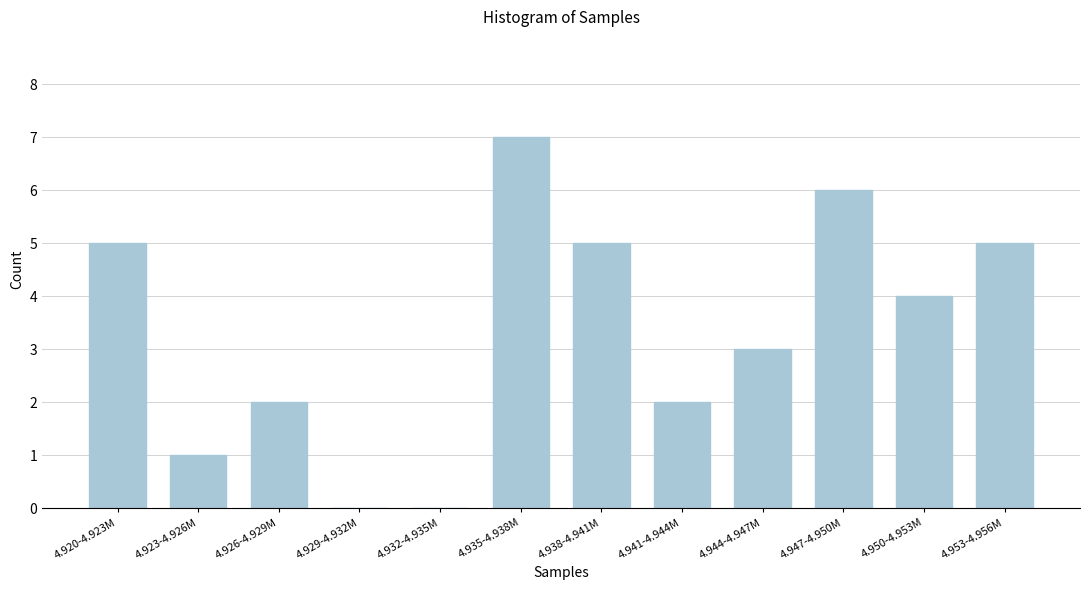

Reading left to right, list all the values displayed in this chart.

4.920-4.923M=5	4.923-4.926M=1	4.926-4.929M=2	4.929-4.932M=0	4.932-4.935M=0	4.935-4.938M=7	4.938-4.941M=5	4.941-4.944M=2	4.944-4.947M=3	4.947-4.950M=6	4.950-4.953M=4	4.953-4.956M=5